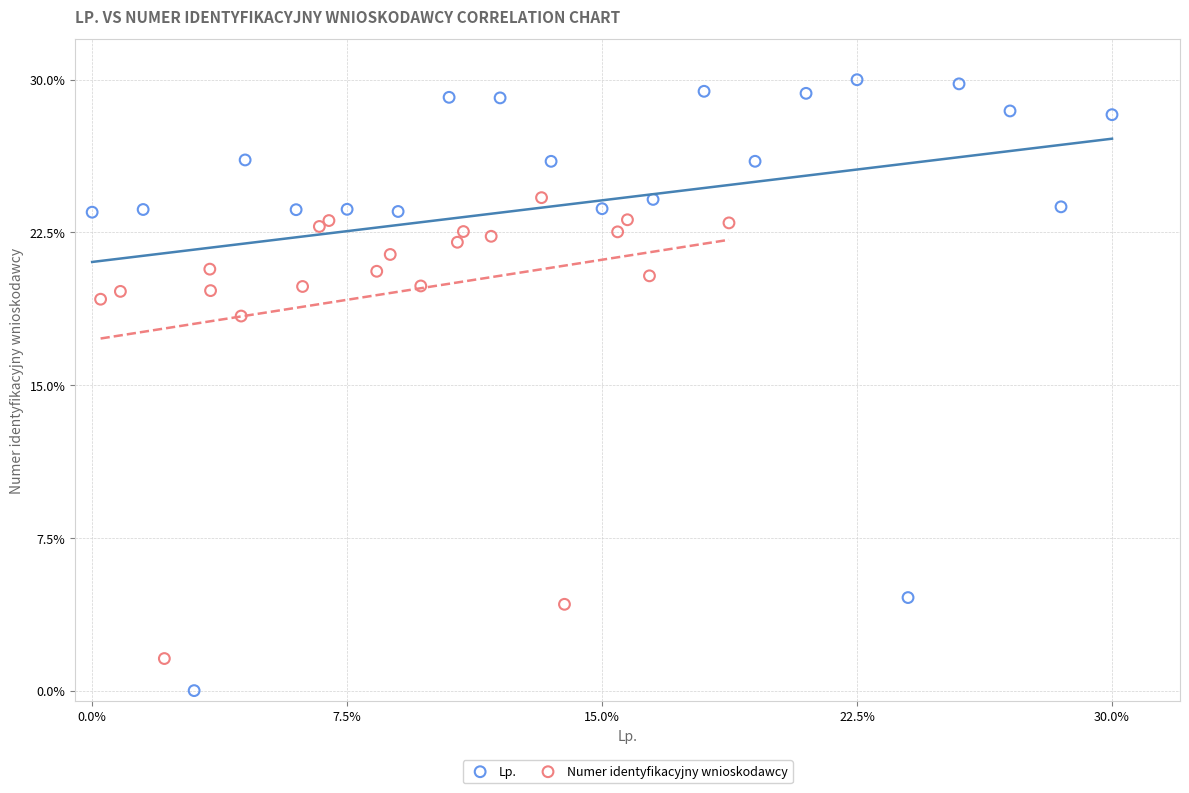

Which series has the largest Y range (max minus min)?

Lp.